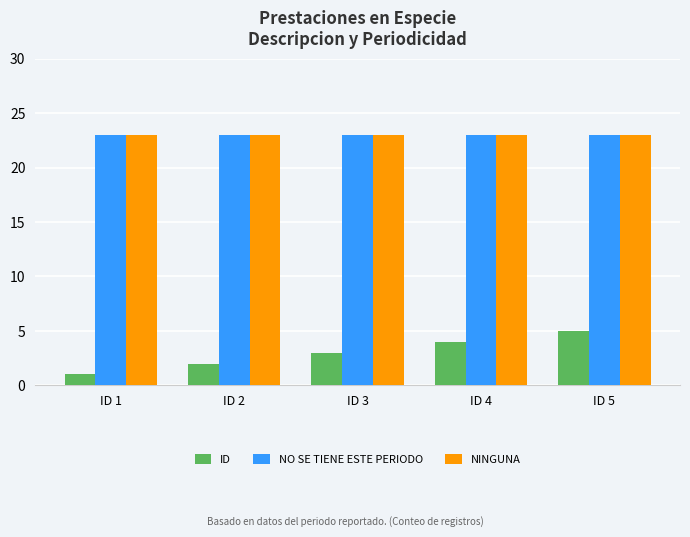

Is it true that NO SE TIENE ESTE PERIODO equals 23 at ID 2?

True